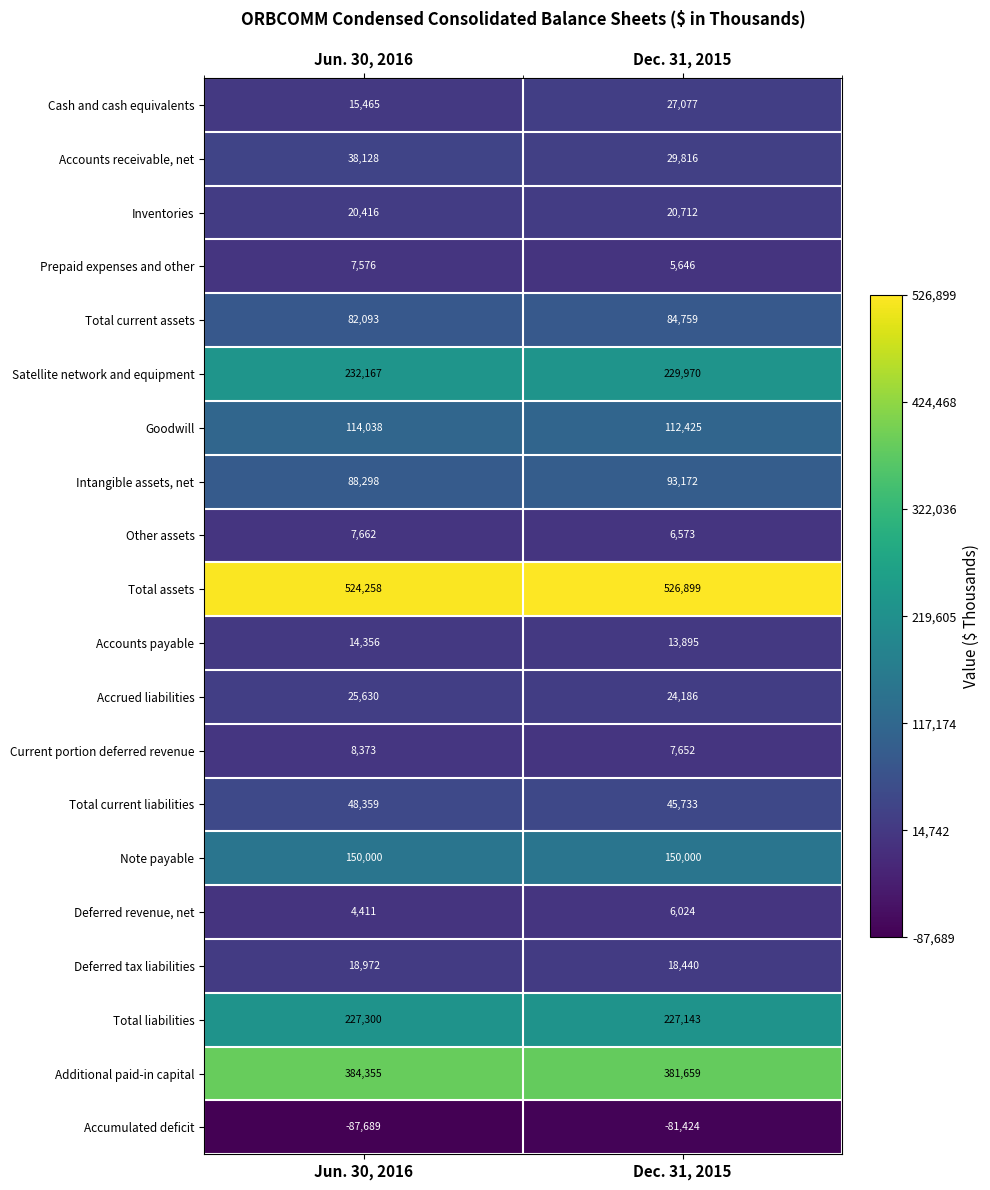

The Additional paid-in capital series shows 384355 at Jun. 30, 2016. True or false?

True